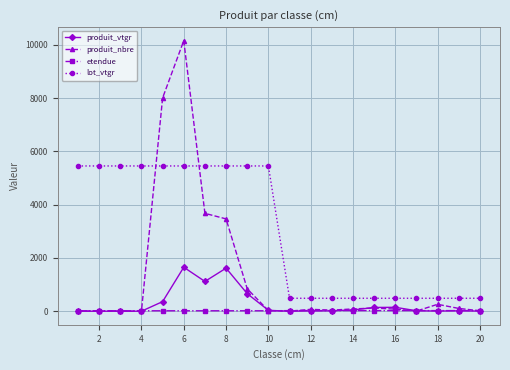

True or false: lot_vtgr and produit_vtgr cross at least once.

False